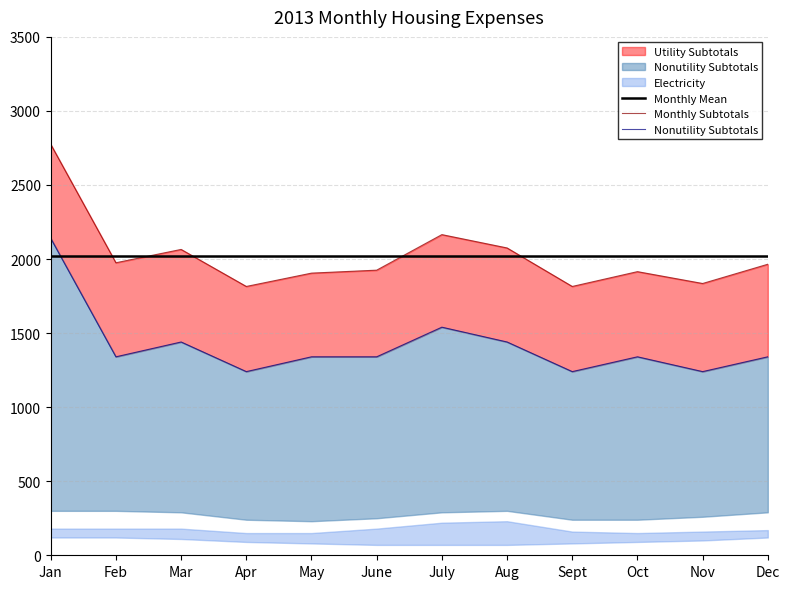

Reading left to right, list all the values displayed in this chart.

Monthly Mean: 2019.2	2019.2	2019.2	2019.2	2019.2	2019.2	2019.2	2019.2	2019.2	2019.2	2019.2	2019.2
Monthly Subtotals: 2775.0	1975.0	2065.0	1815.0	1905.0	1925.0	2165.0	2075.0	1815.0	1915.0	1835.0	1965.0
Nonutility Subtotals: 2140.0	1340.0	1440.0	1240.0	1340.0	1340.0	1540.0	1440.0	1240.0	1340.0	1240.0	1340.0